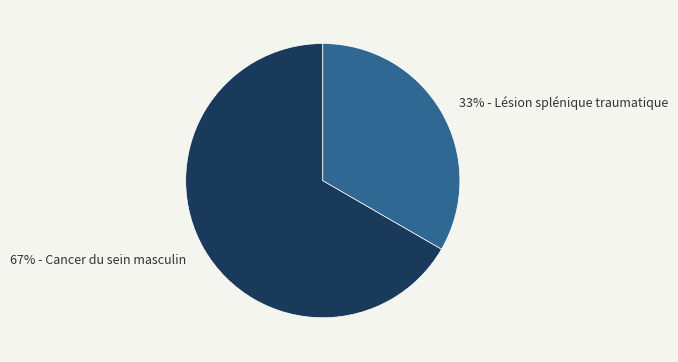

Is there any slice that represents more than half of the pie?

Yes